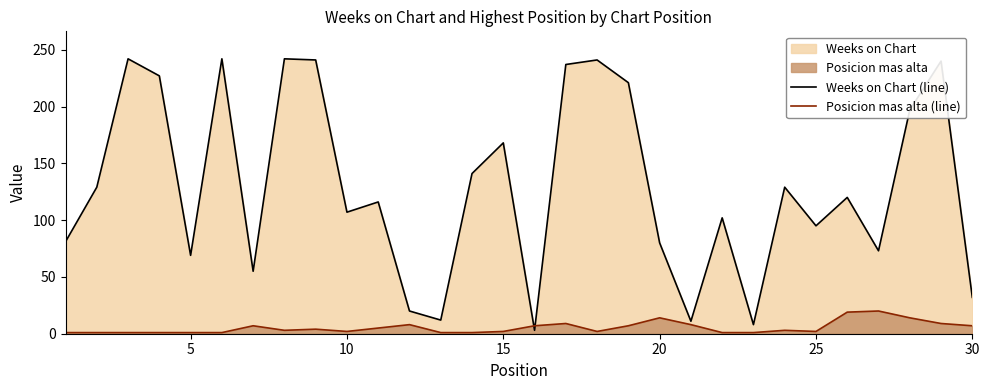

Which series has the largest range (max minus min)?

Weeks on Chart (line)